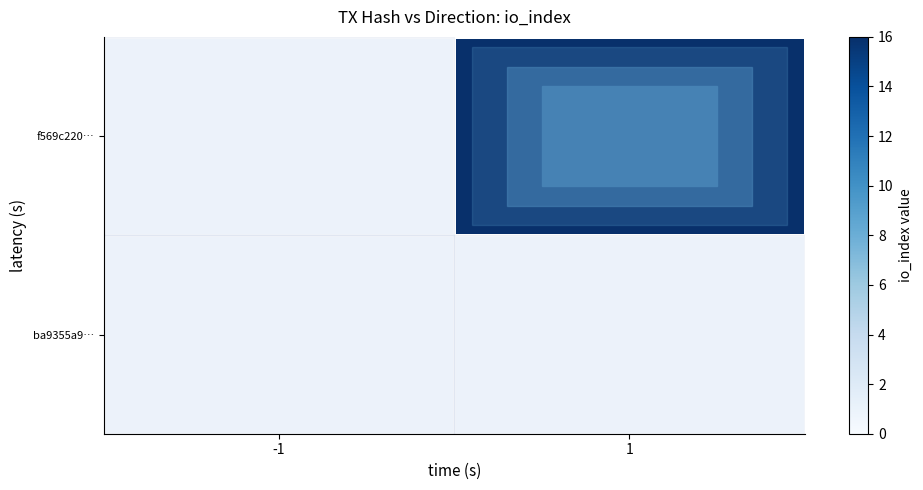

List the series in order of their peak value, lowest first.

ba9355a9…, f569c220…